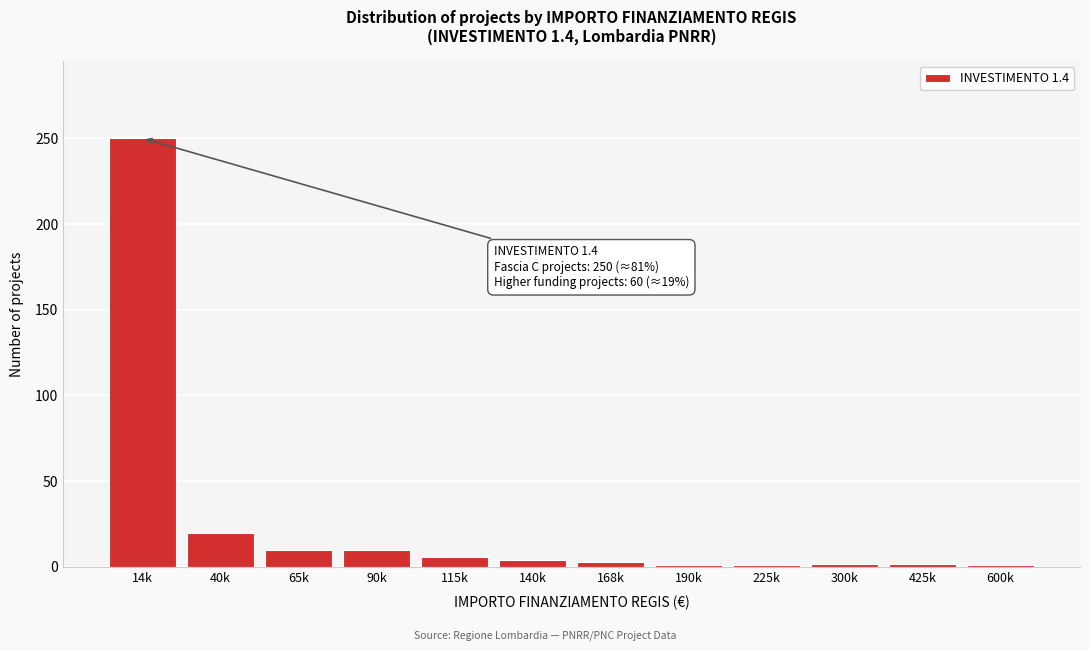

What is the difference between the maximum and minimum values?

249